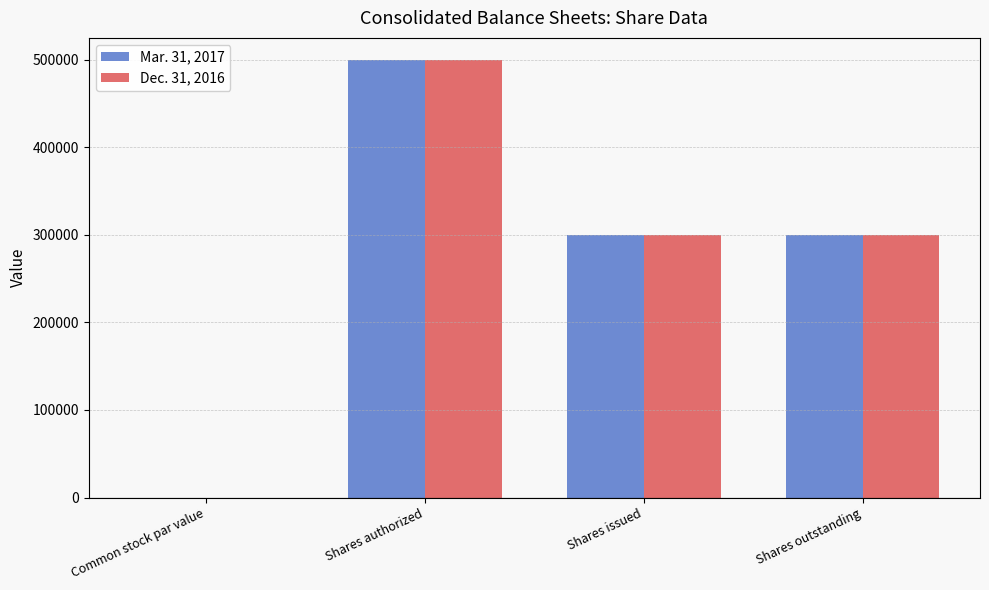

True or false: Mar. 31, 2017 has a value of 672874 at Shares authorized.

False